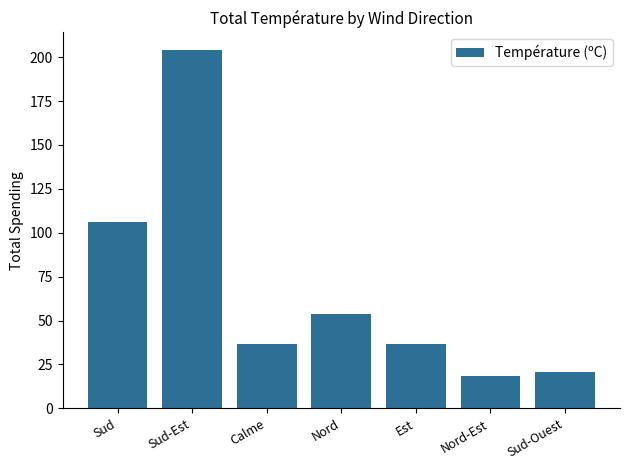

What is the change in value from Sud-Est to Nord-Est?

-185.7